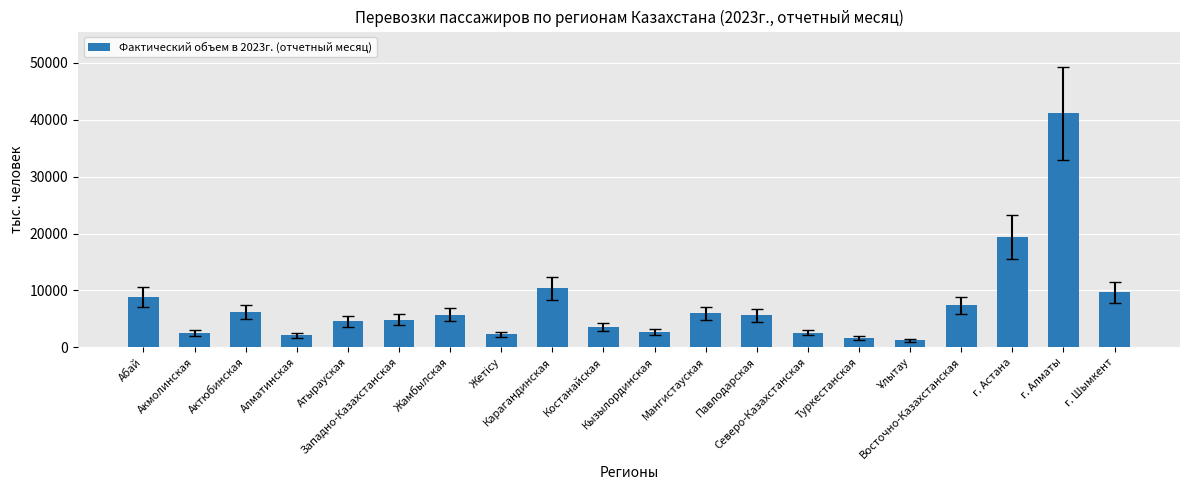

What is the average value?

7414.4